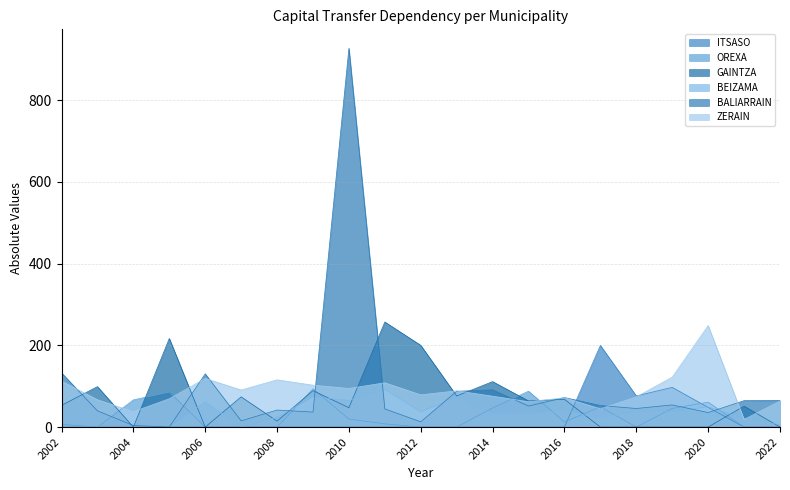

The ITSASO series shows -136.4 at 2004. True or false?

False